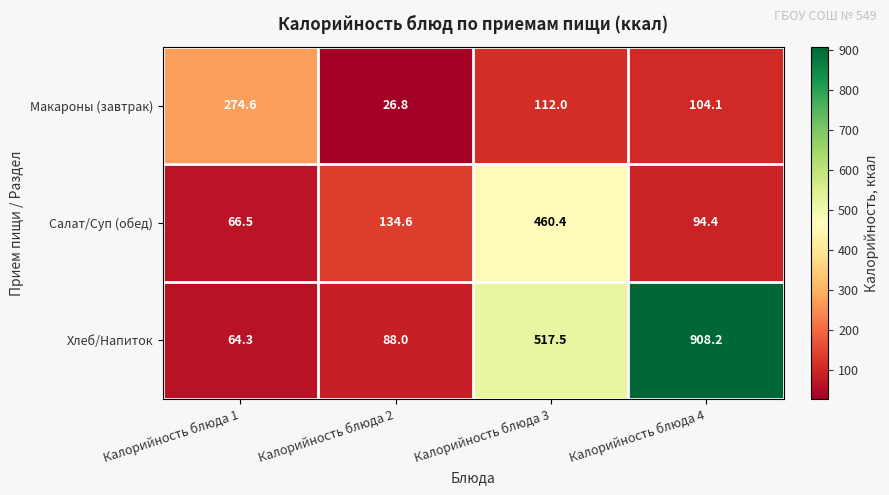

What is the sum of the Хлеб/Напиток values at Калорийность блюда 2 and Калорийность блюда 1?

152.3